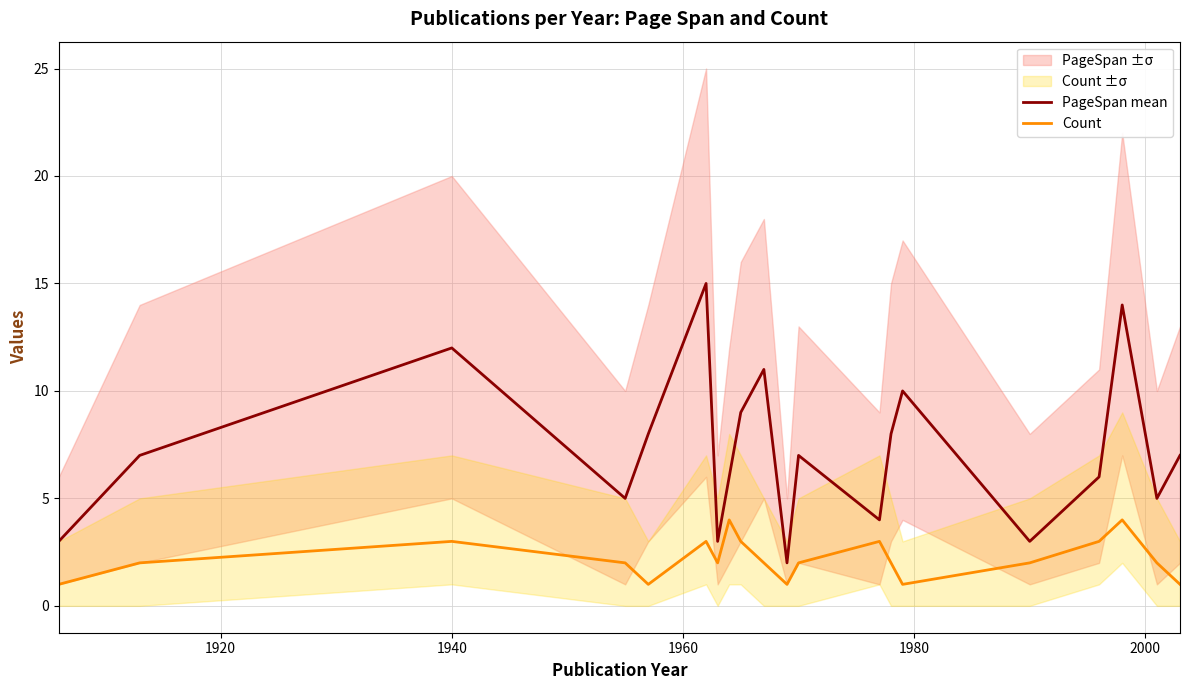

What is the value of the Count point at the 9th from the left?

3